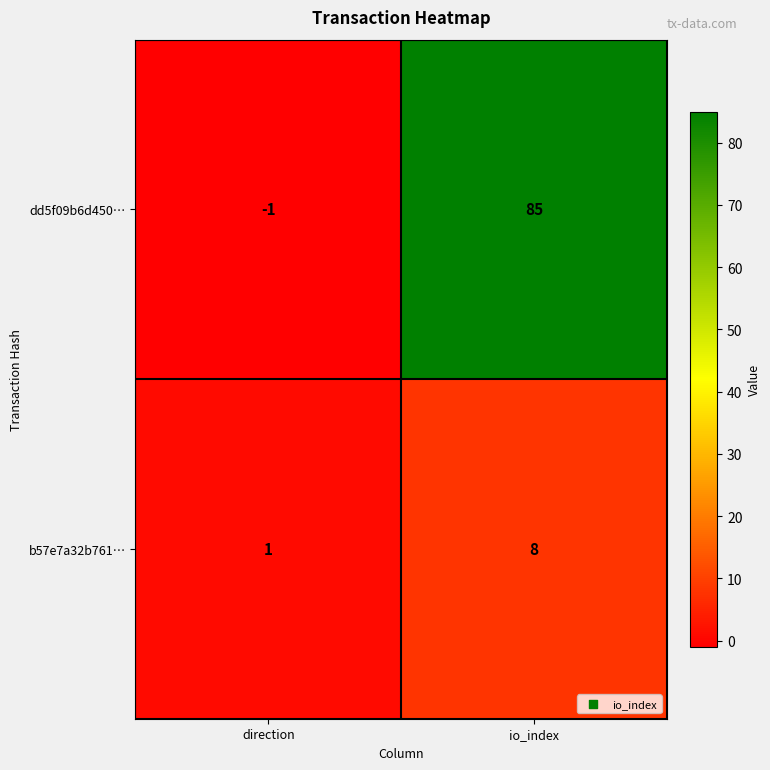

What is the difference between the b57e7a32b761… values at io_index and direction?

7